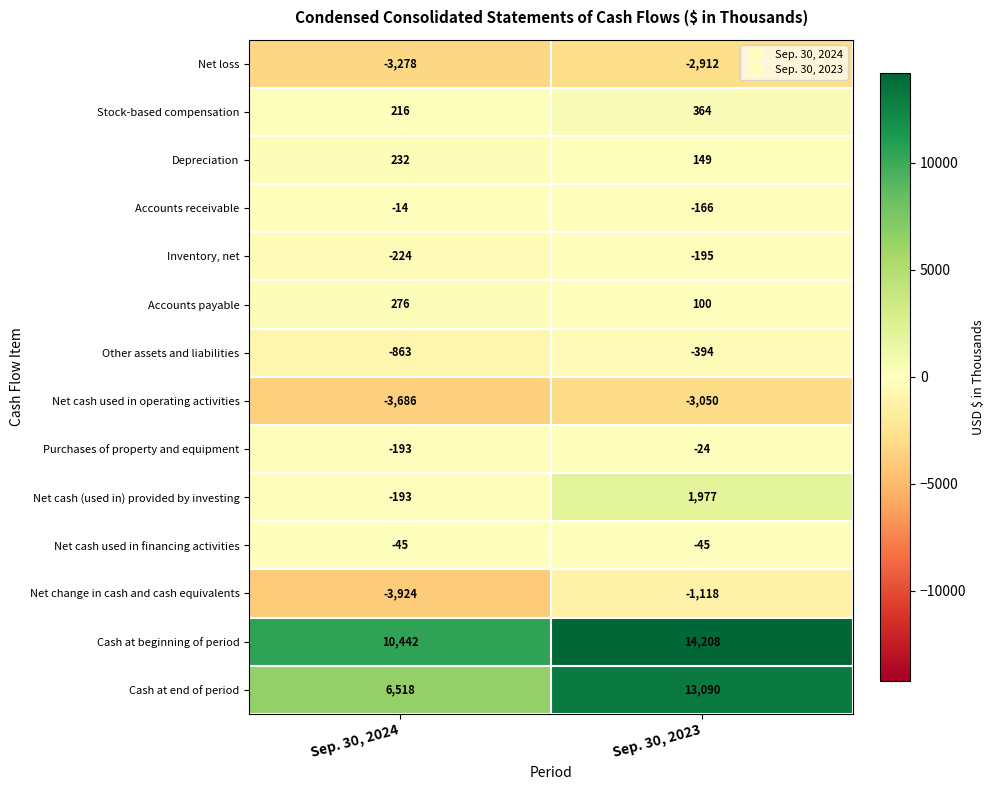

Reading left to right, what are all the values shown in this chart?

Net loss: Sep. 30, 2024=-3278	Sep. 30, 2023=-2912
Stock-based compensation: Sep. 30, 2024=216	Sep. 30, 2023=364
Depreciation: Sep. 30, 2024=232	Sep. 30, 2023=149
Accounts receivable: Sep. 30, 2024=-14	Sep. 30, 2023=-166
Inventory, net: Sep. 30, 2024=-224	Sep. 30, 2023=-195
Accounts payable: Sep. 30, 2024=276	Sep. 30, 2023=100
Other assets and liabilities: Sep. 30, 2024=-863	Sep. 30, 2023=-394
Net cash used in operating activities: Sep. 30, 2024=-3686	Sep. 30, 2023=-3050
Purchases of property and equipment: Sep. 30, 2024=-193	Sep. 30, 2023=-24
Net cash (used in) provided by investing: Sep. 30, 2024=-193	Sep. 30, 2023=1977
Net cash used in financing activities: Sep. 30, 2024=-45	Sep. 30, 2023=-45
Net change in cash and cash equivalents: Sep. 30, 2024=-3924	Sep. 30, 2023=-1118
Cash at beginning of period: Sep. 30, 2024=10442	Sep. 30, 2023=14208
Cash at end of period: Sep. 30, 2024=6518	Sep. 30, 2023=13090